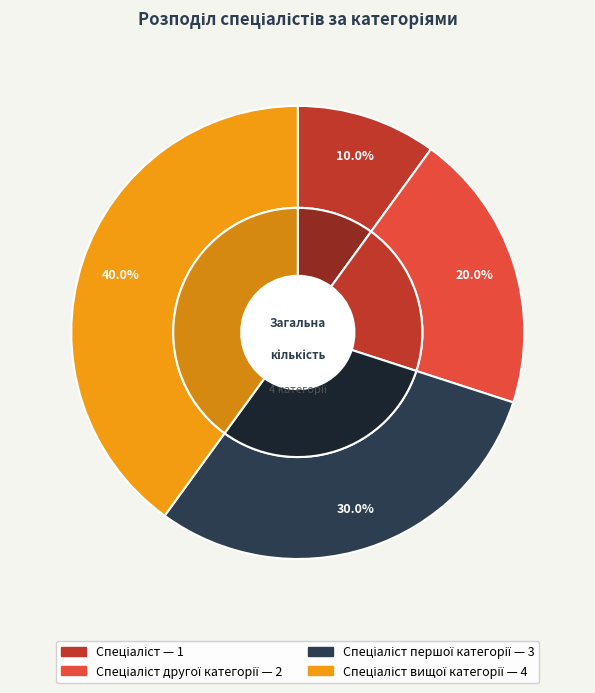

What is the change in value from Спеціаліст to Спеціаліст першої категорії?

+2